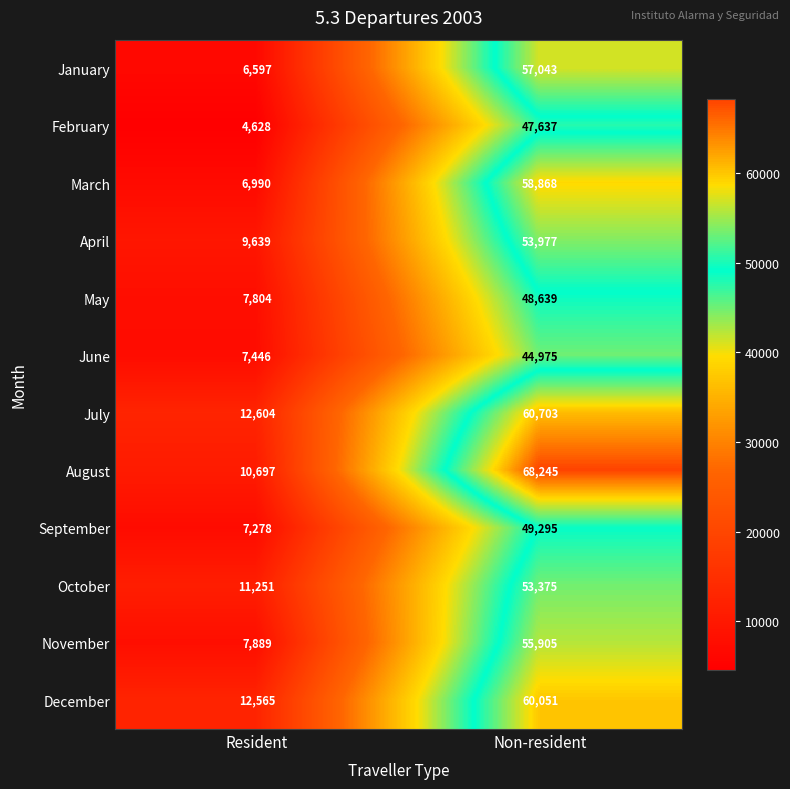

At how many categories does at least one series exceed 13150?

1